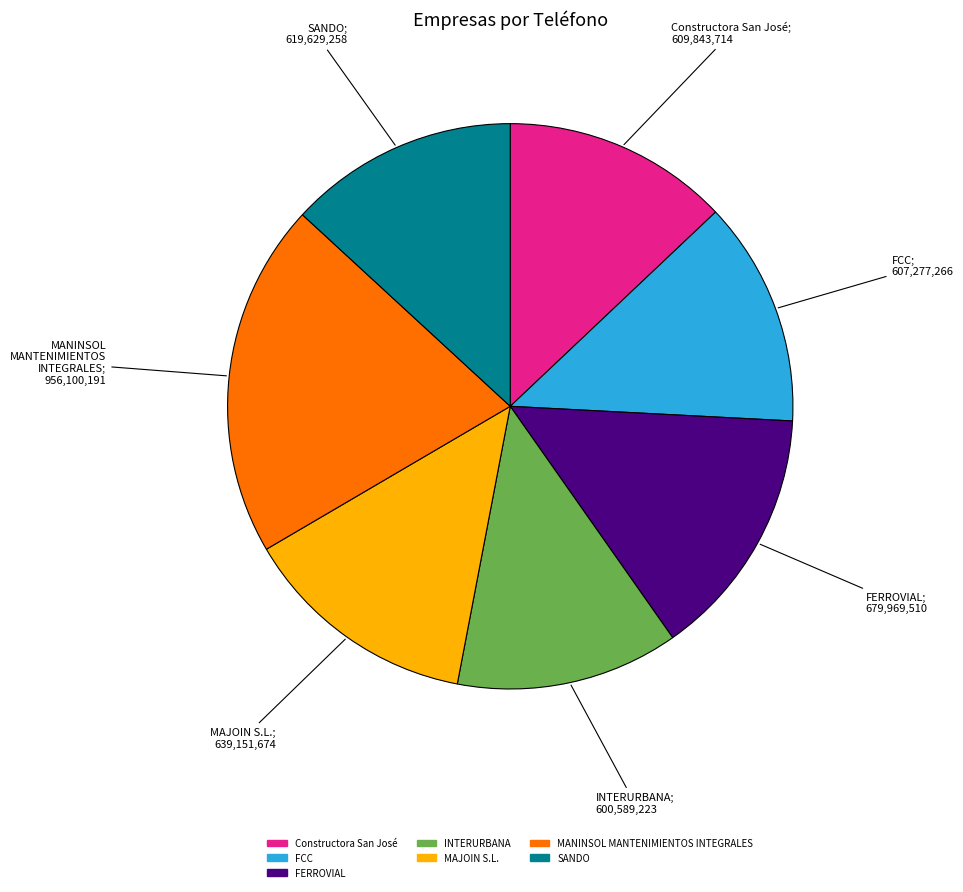

Does FERROVIAL account for over 50% of the chart?

No